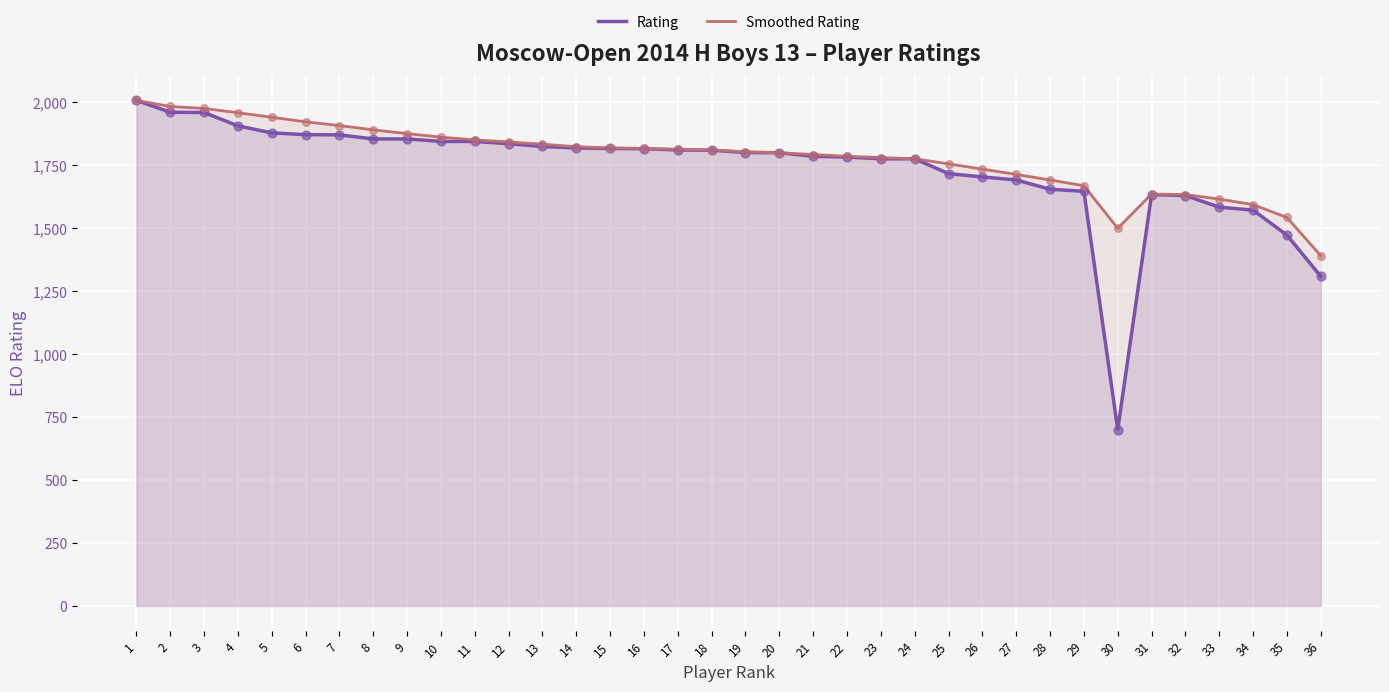

Which series reaches the minimum Y coordinate?

Rating